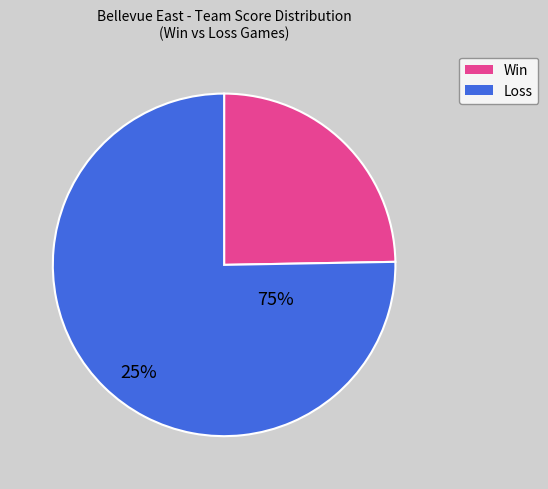

Is the sum of Loss and Win greater than half?

Yes